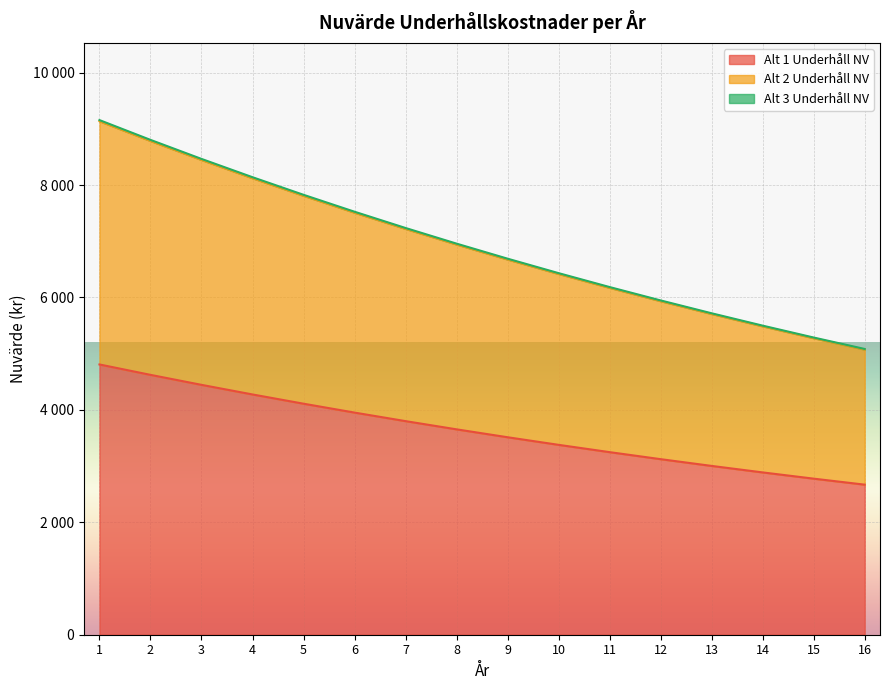

What is the average value of the Alt 3 Underhåll NV series?

6933.8